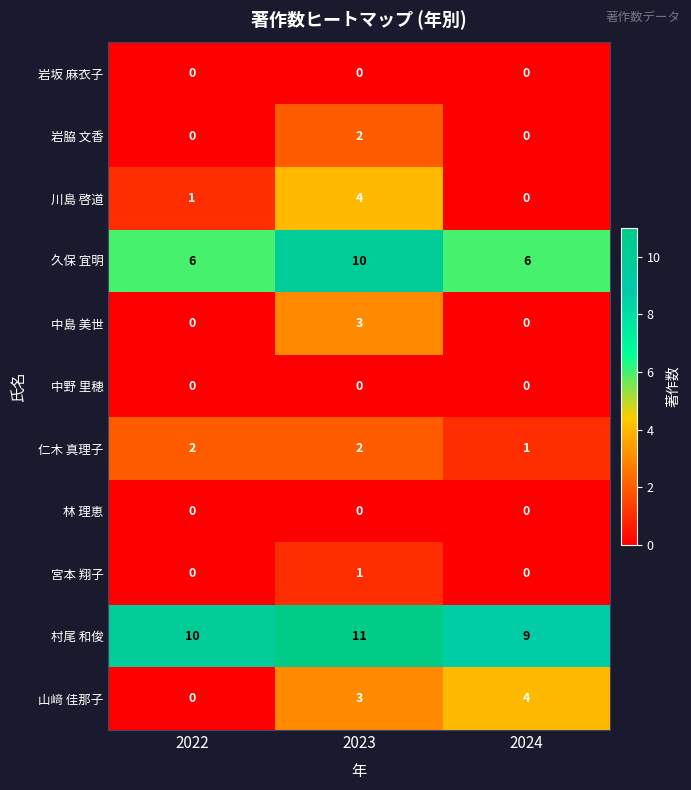

The 山﨑 佳那子 series shows -2 at 2022. True or false?

False